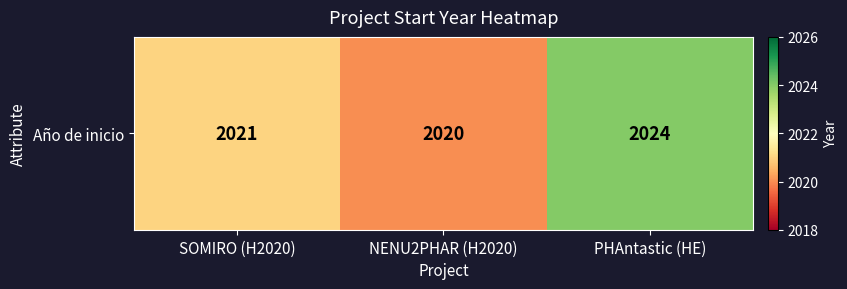

Which has a higher value, SOMIRO (H2020) or PHAntastic (HE)?

PHAntastic (HE)